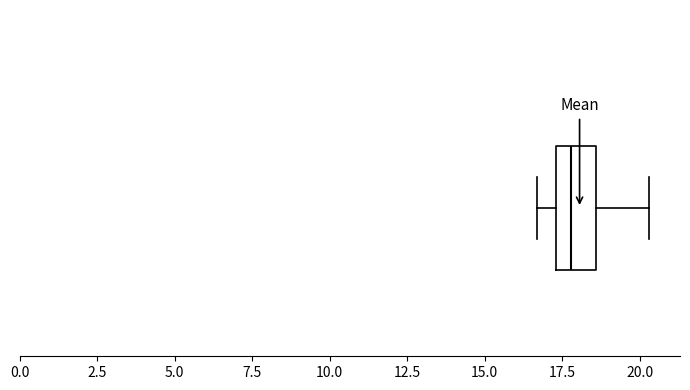

Where is the left edge of the box on the x-axis? The values are not printed on the chart, so give them approximately, as read against the axis.

17.5